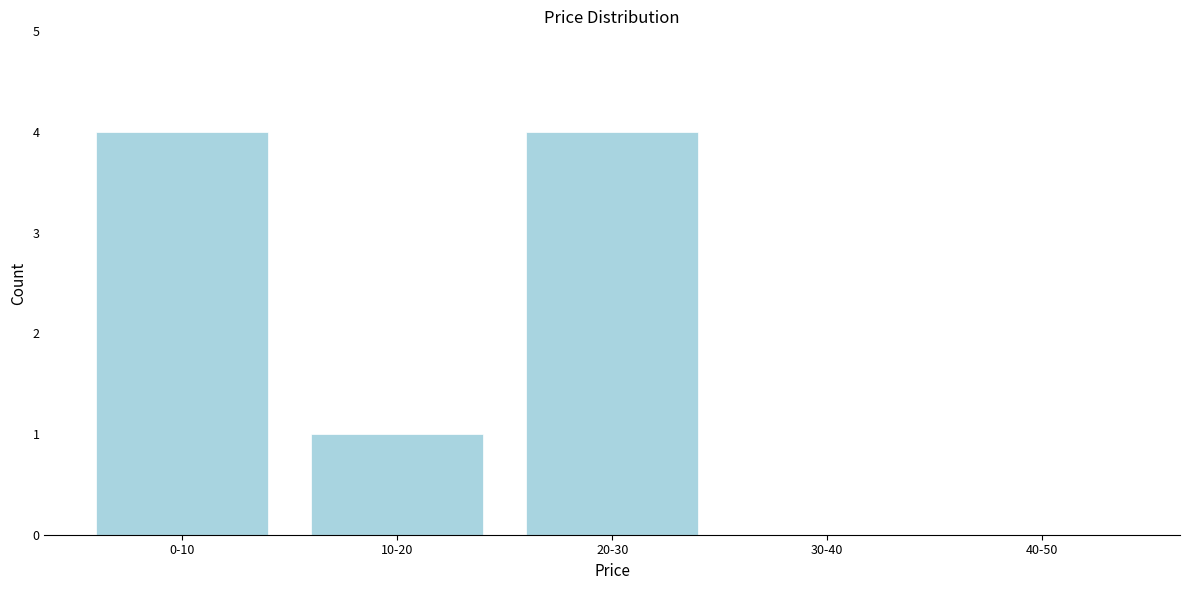

Reading right to left, list all the values displayed in this chart.

40-50=0	30-40=0	20-30=4	10-20=1	0-10=4